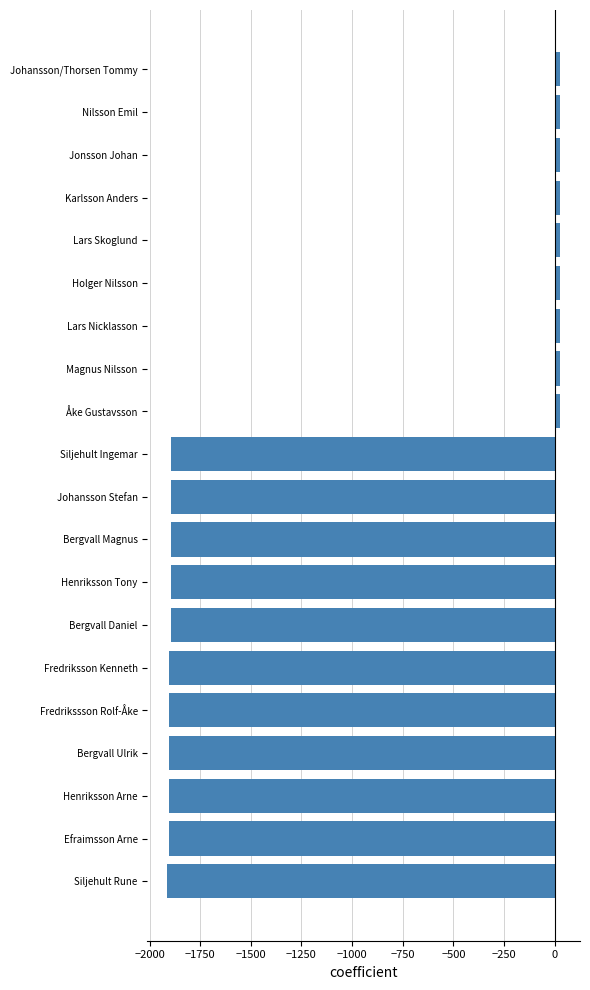

What is the average value?

-1033